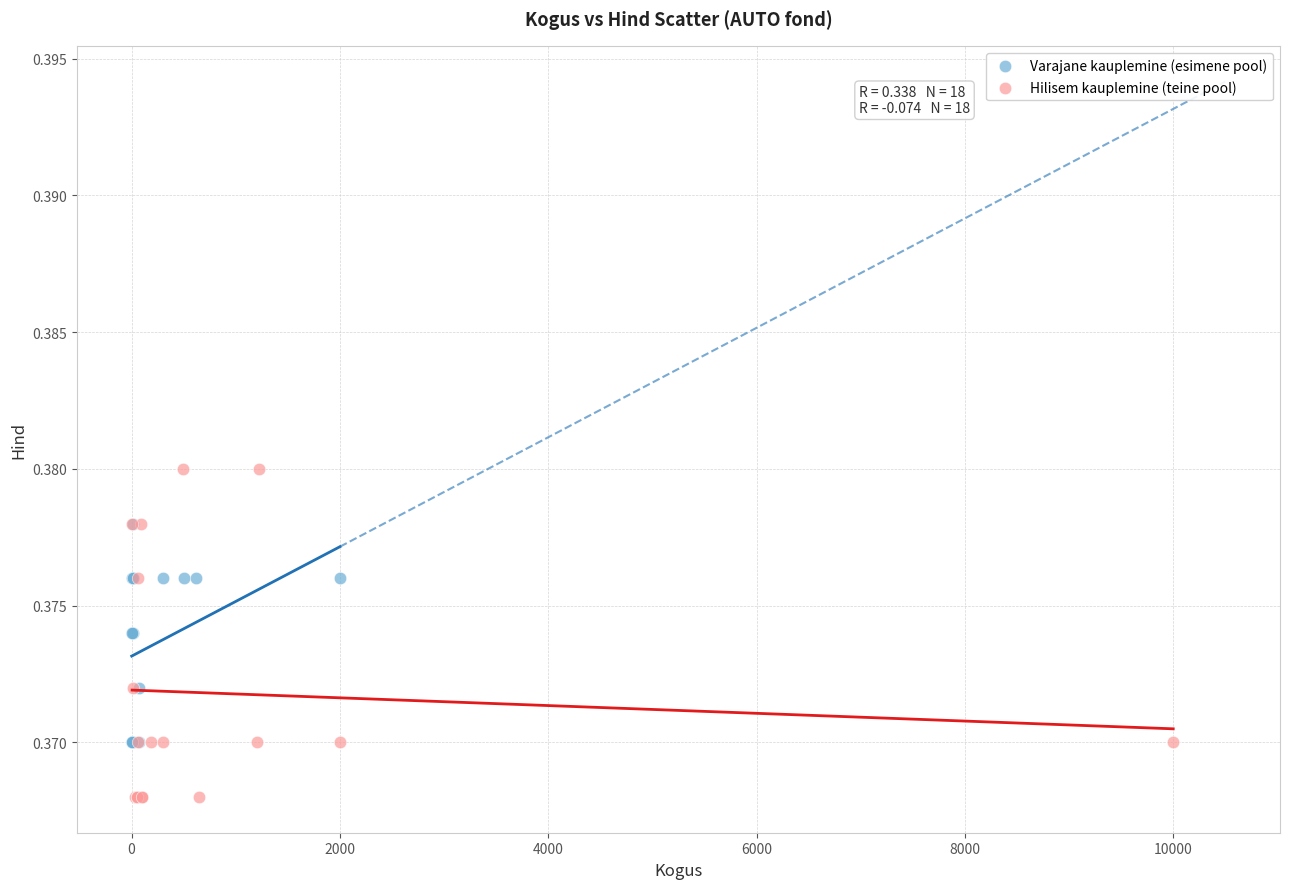

Which series has the widest spread of Y values?

Hilisem kauplemine (teine pool)